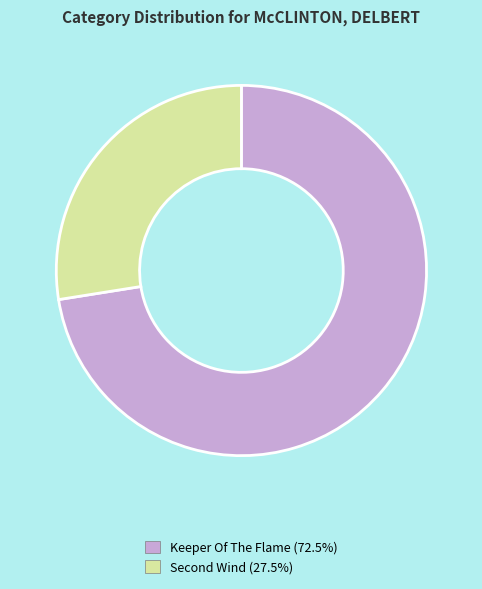

Is there a majority slice in this chart?

Yes